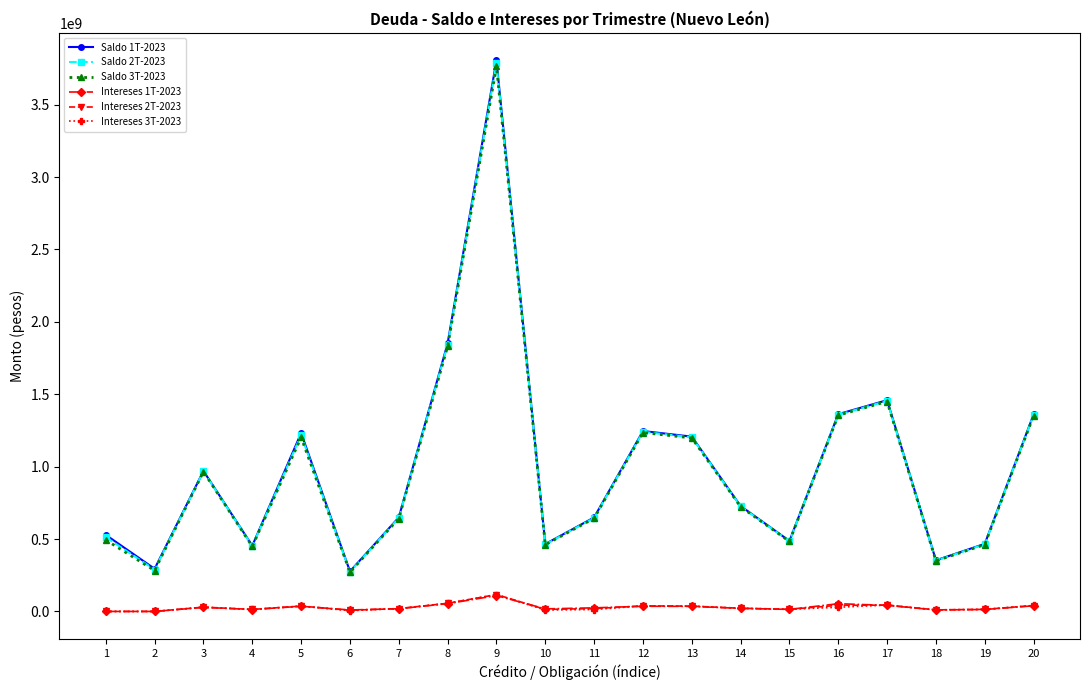

At which label does Intereses 3T-2023 first exceed 21998648?

3